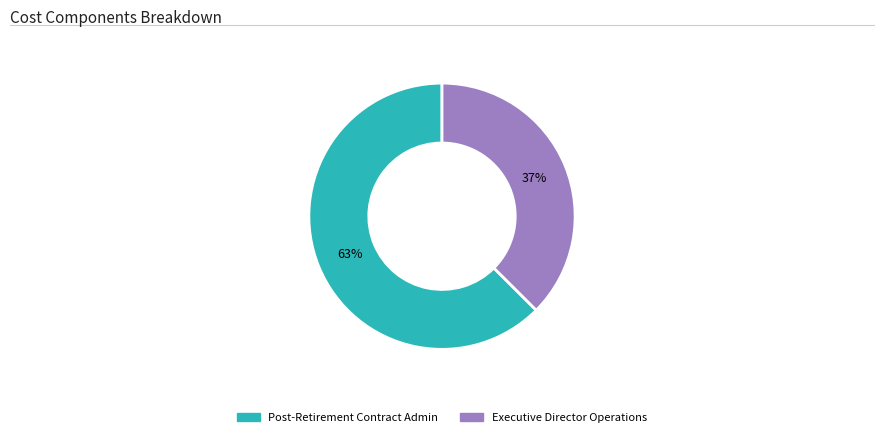

Combined, do Post-Retirement Contract Admin and Executive Director Operations account for over 50%?

Yes